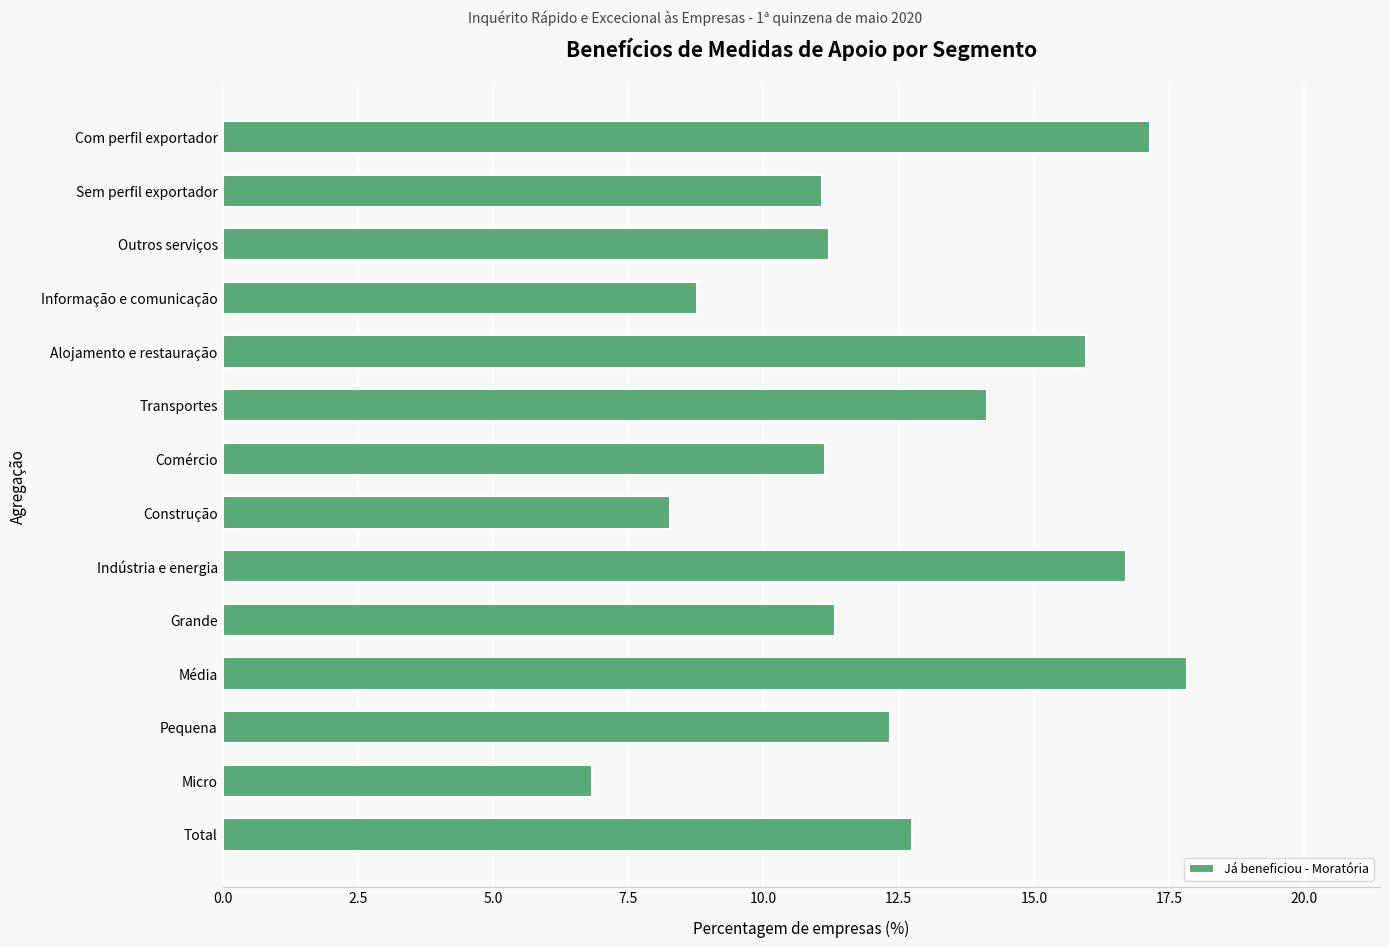

What value does the data have at Indústria e energia?

16.7